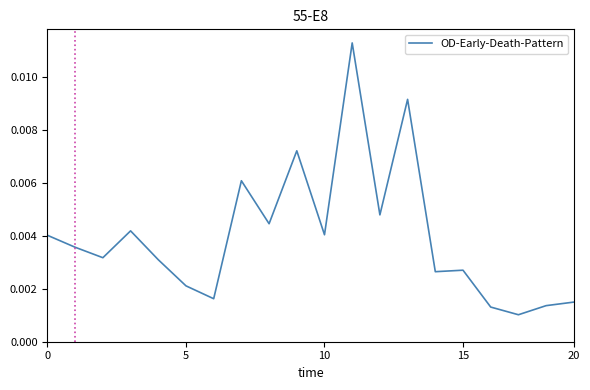

Where is the data nearest to the value 0?

17